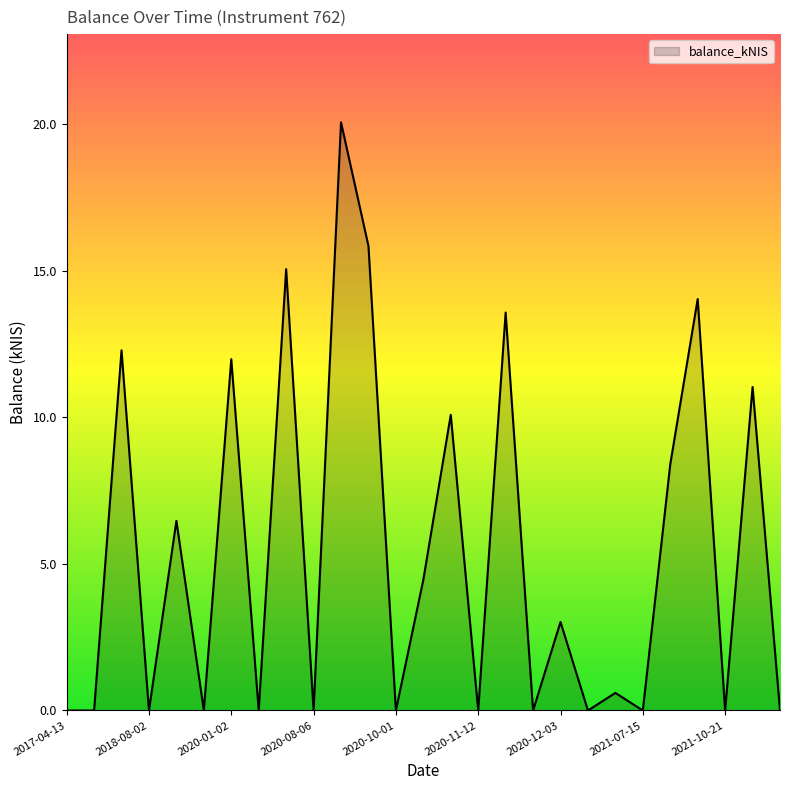

How many lines are shown in the chart?

1